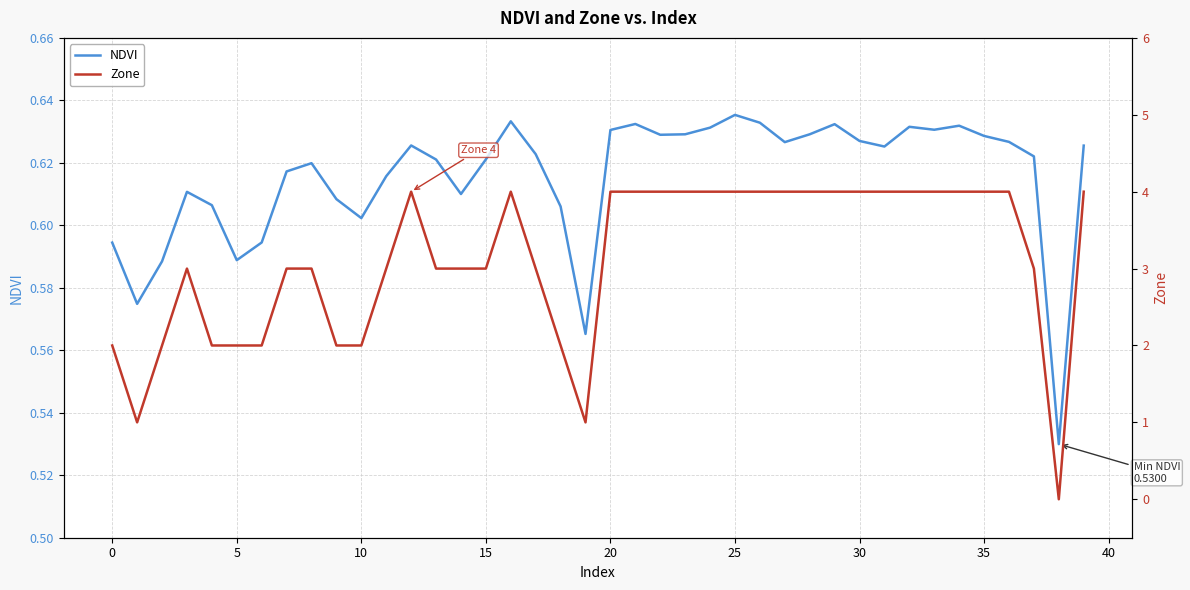

Between 12 and 10, which is larger?

12